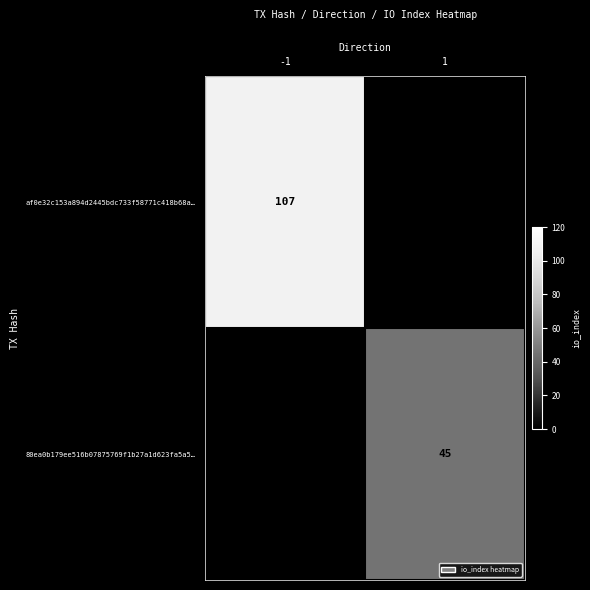

The value of af0e32c153a894d2445bdc733f58771c418b68a… at -1 is 107. True or false?

True